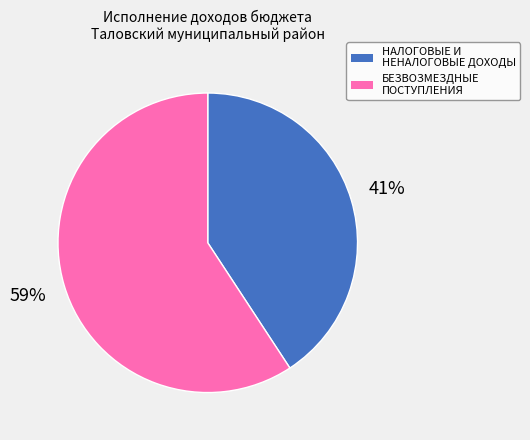

To the nearest percent, what is the average slice percentage?

50%